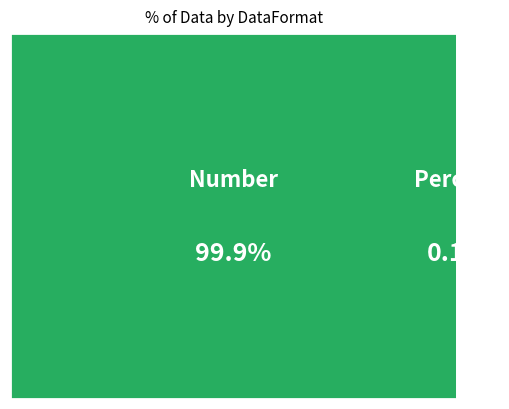

How many slices are in this pie chart?

2